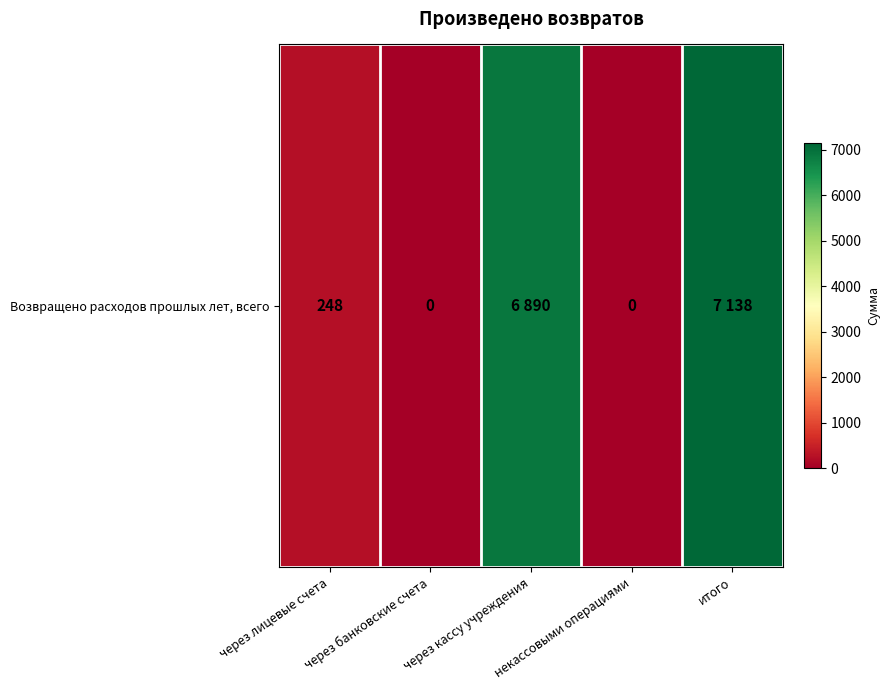

Reading left to right, transcribe all the data shown in this chart.

248	0	6890	0	7138